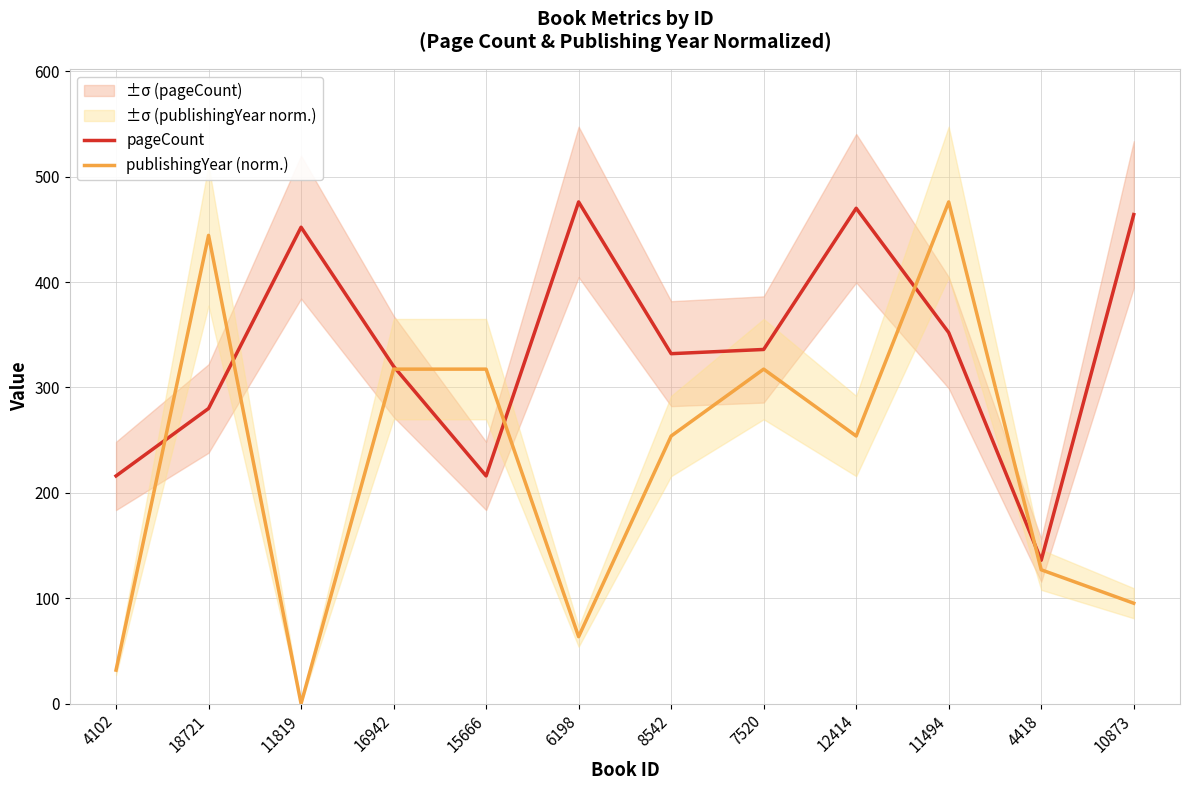

Is the value of pageCount at 4418 greater than the value of publishingYear (norm.) at 16942?

No